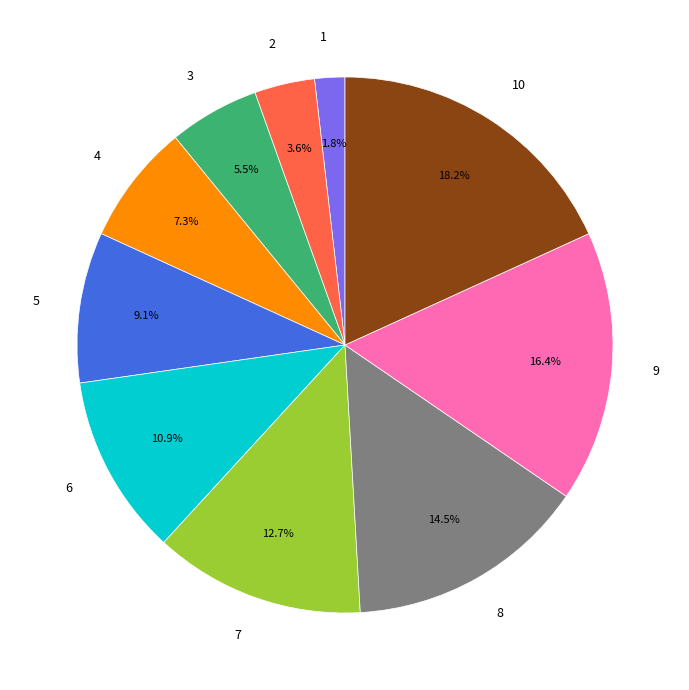

Between 10 and 6, which is larger?

10